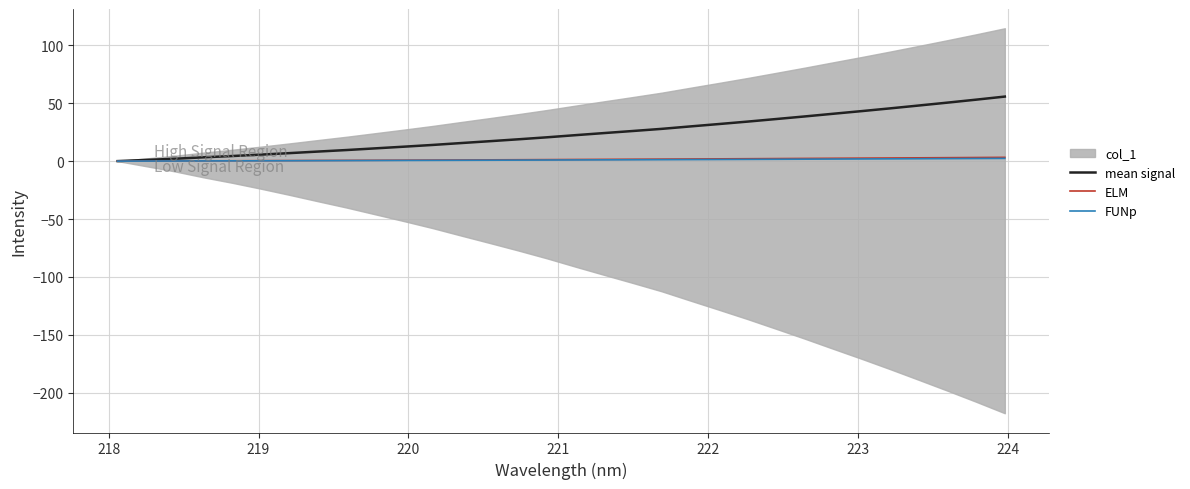

How many lines are shown in the chart?

3